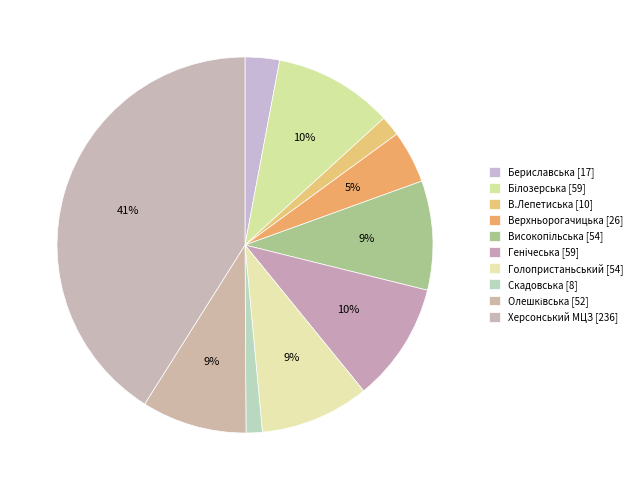

Is it true that В.Лепетиська is 14% of the pie?

False